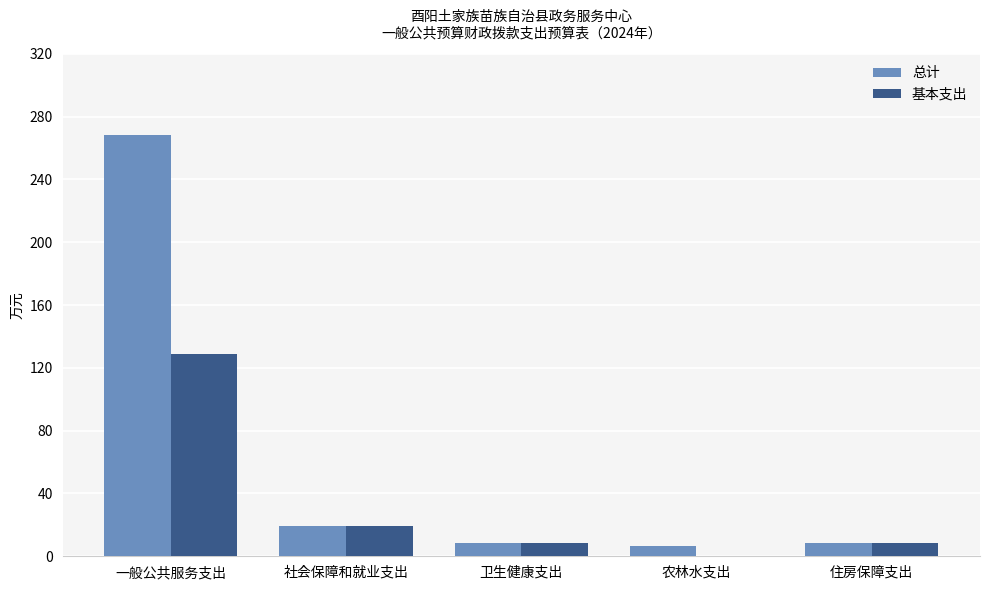

Which series changed the most between 一般公共服务支出 and 住房保障支出?

总计